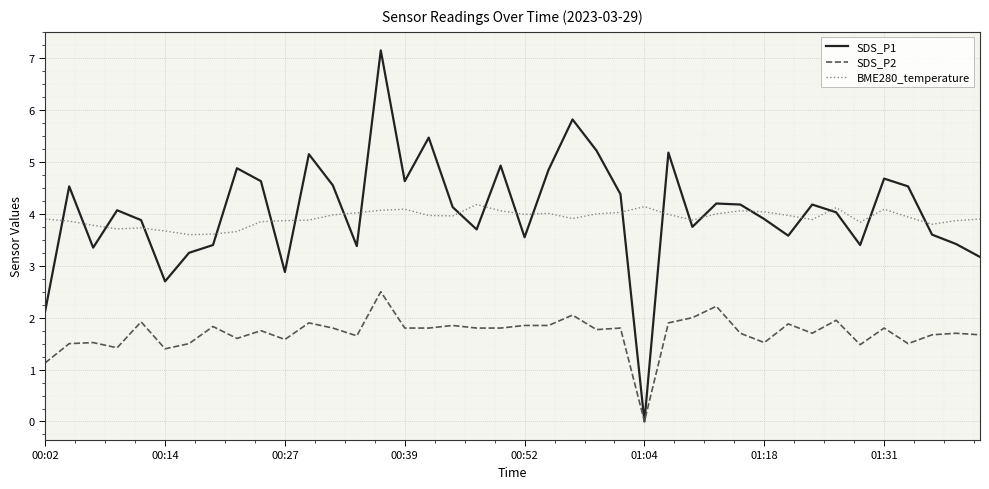

True or false: BME280_temperature and SDS_P2 intersect in this chart.

False